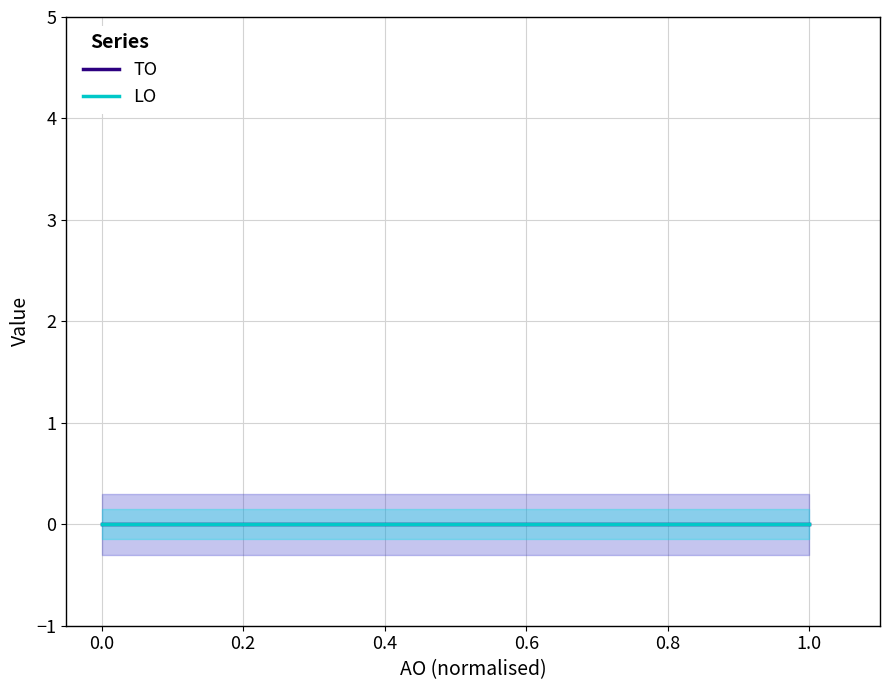

True or false: TO has more than 1 interior local peaks.

False